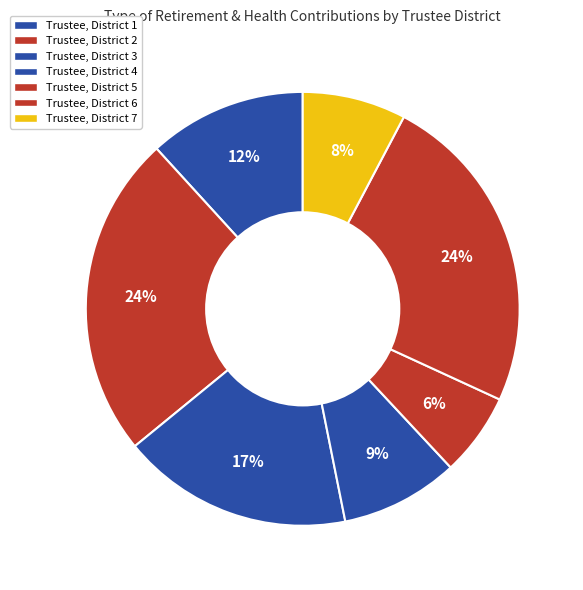

Rank the categories by value from lowest to highest.

Trustee, District 5, Trustee, District 7, Trustee, District 4, Trustee, District 1, Trustee, District 3, Trustee, District 2, Trustee, District 6